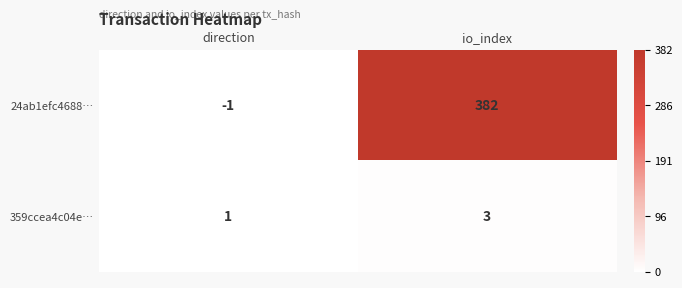

The 359ccea4c04e… series shows 1 at direction. True or false?

True